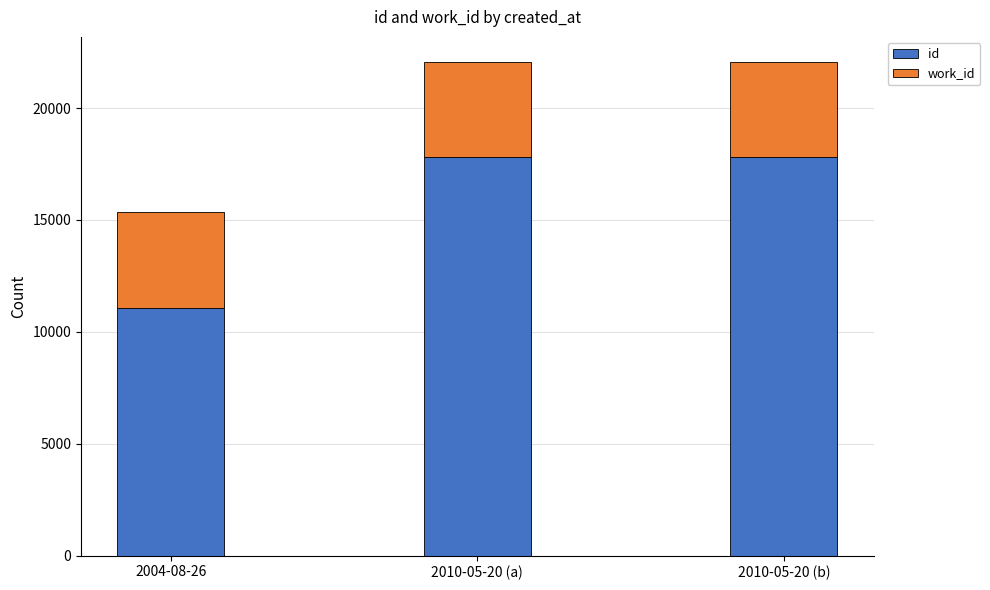

What is the total value across all series at 2010-05-20 (a)?

22066